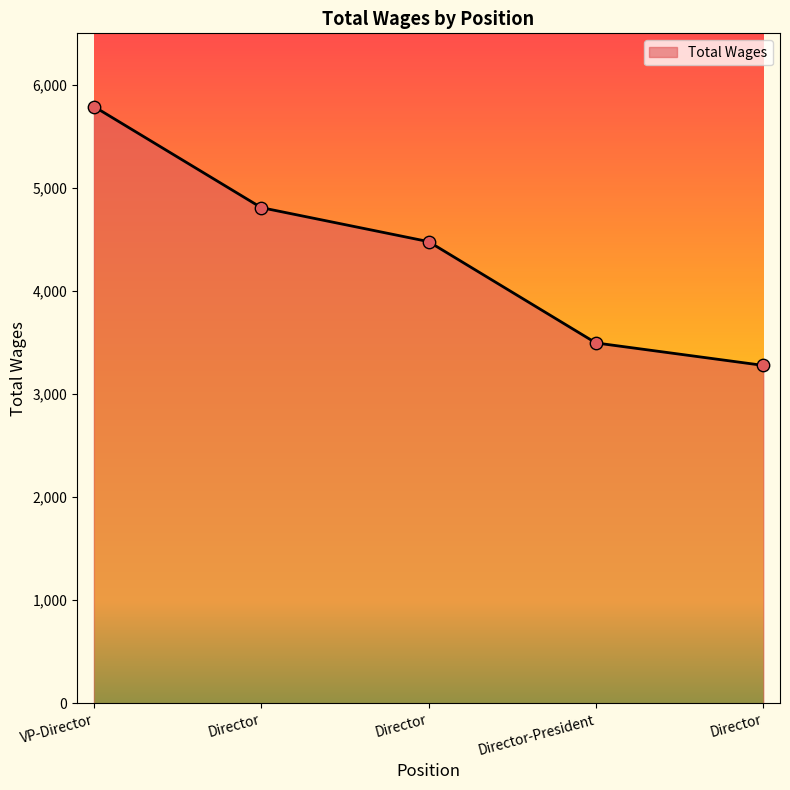

What is the ratio of the value at Director to the value at VP-Director?

0.6